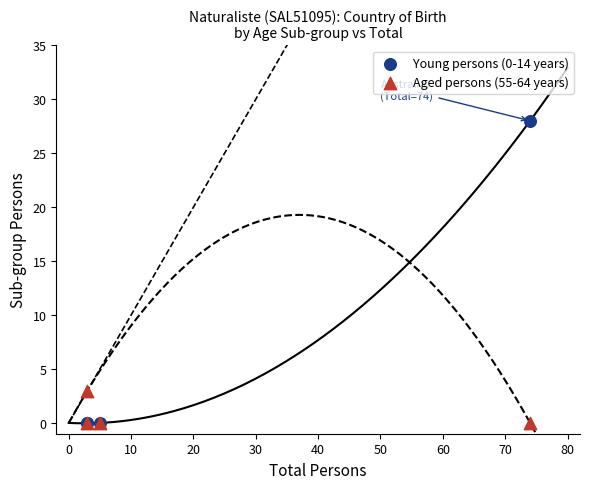

Which series has the widest spread of Y values?

Young persons (0-14 years)